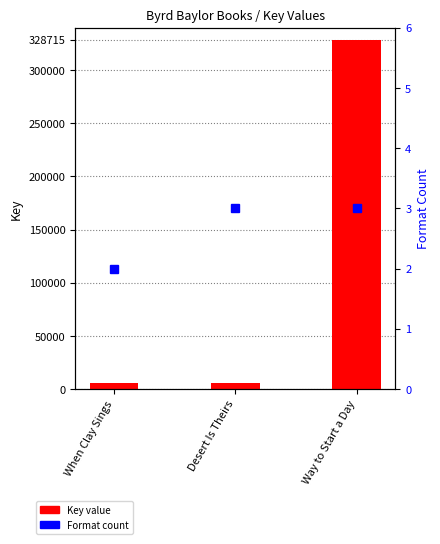

How many categories are shown in the chart?

3